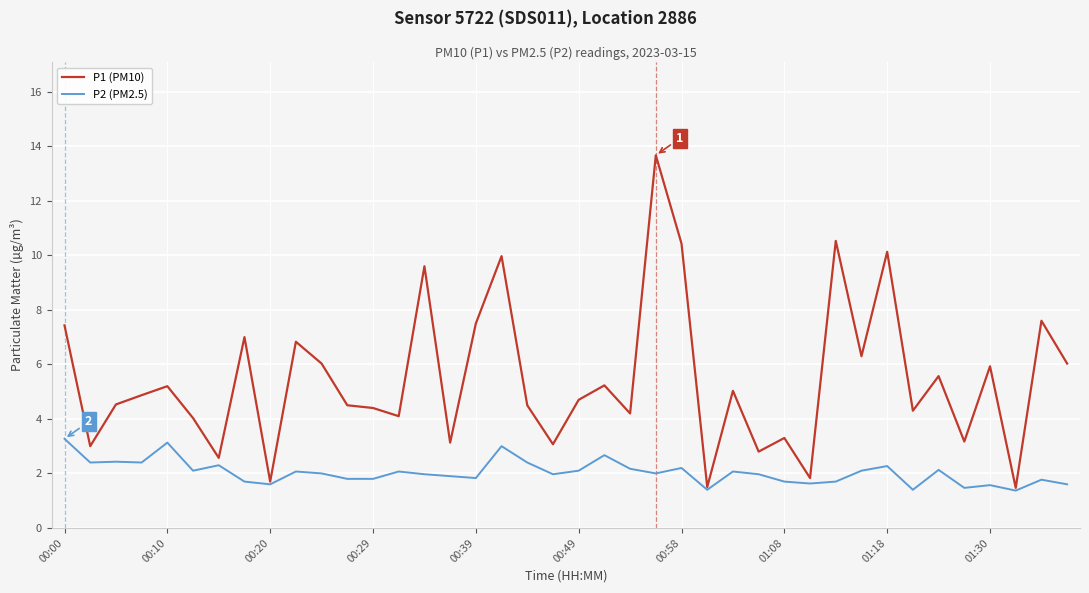

What is the minimum value shown in the chart?

1.4